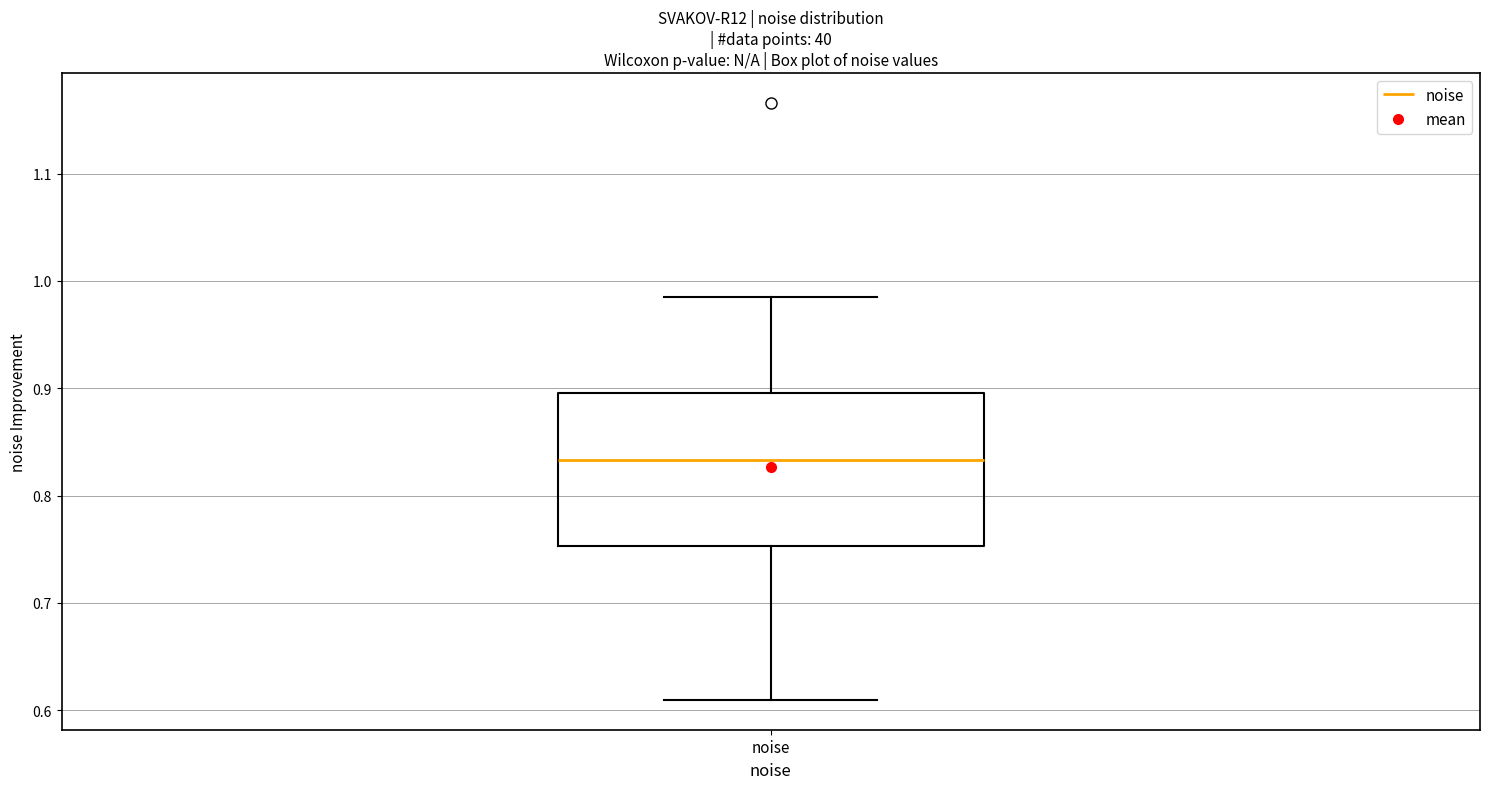

Transcribe this box plot: give where the median line is, the range the box spans, and where the two whiskers end, as read against the y-axis. The values are not printed on the chart, so give them approximately, as read against the axis.

median 0.83, box 0.75 to 0.90, whiskers 0.61 to 0.98